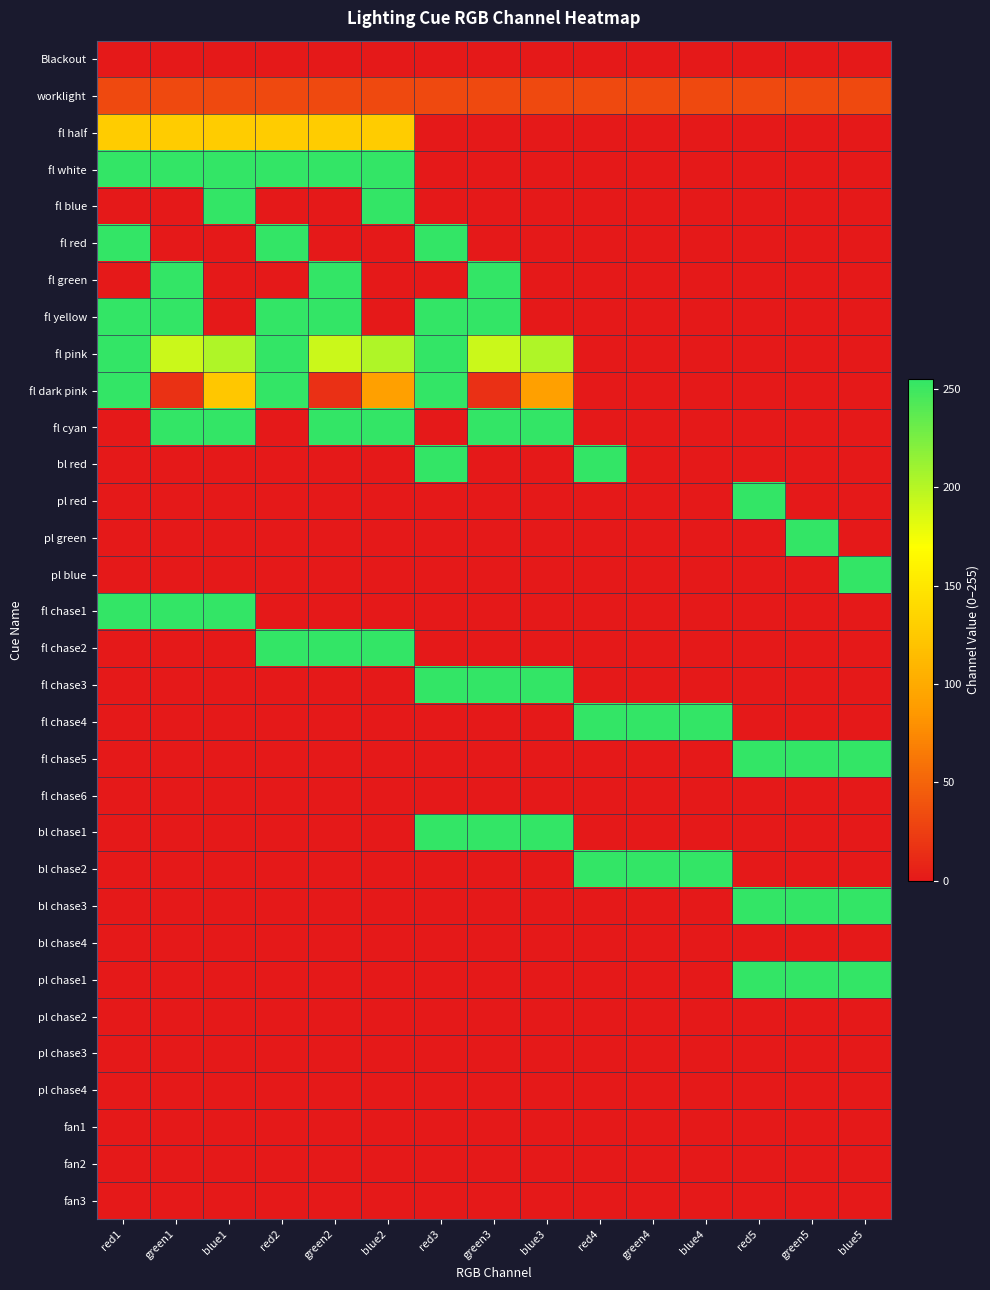

Reading left to right, extract all data points from this chart.

Blackout: red1=0	green1=0	blue1=0	red2=0	green2=0	blue2=0	red3=0	green3=0	blue3=0	red4=0	green4=0	blue4=0	red5=0	green5=0	blue5=0
worklight: red1=32	green1=32	blue1=32	red2=32	green2=32	blue2=32	red3=32	green3=32	blue3=32	red4=32	green4=32	blue4=32	red5=32	green5=32	blue5=32
fl half: red1=128	green1=128	blue1=128	red2=128	green2=128	blue2=128	red3=0	green3=0	blue3=0	red4=0	green4=0	blue4=0	red5=0	green5=0	blue5=0
fl white: red1=255	green1=255	blue1=255	red2=255	green2=255	blue2=255	red3=0	green3=0	blue3=0	red4=0	green4=0	blue4=0	red5=0	green5=0	blue5=0
fl blue: red1=0	green1=0	blue1=255	red2=0	green2=0	blue2=255	red3=0	green3=0	blue3=0	red4=0	green4=0	blue4=0	red5=0	green5=0	blue5=0
fl red: red1=255	green1=0	blue1=0	red2=255	green2=0	blue2=0	red3=255	green3=0	blue3=0	red4=0	green4=0	blue4=0	red5=0	green5=0	blue5=0
fl green: red1=0	green1=255	blue1=0	red2=0	green2=255	blue2=0	red3=0	green3=255	blue3=0	red4=0	green4=0	blue4=0	red5=0	green5=0	blue5=0
fl yellow: red1=255	green1=255	blue1=0	red2=255	green2=255	blue2=0	red3=255	green3=255	blue3=0	red4=0	green4=0	blue4=0	red5=0	green5=0	blue5=0
fl pink: red1=255	green1=192	blue1=203	red2=255	green2=192	blue2=203	red3=255	green3=192	blue3=203	red4=0	green4=0	blue4=0	red5=0	green5=0	blue5=0
fl dark pink: red1=255	green1=16	blue1=124	red2=255	green2=15	blue2=91	red3=255	green3=15	blue3=91	red4=0	green4=0	blue4=0	red5=0	green5=0	blue5=0
fl cyan: red1=0	green1=255	blue1=255	red2=0	green2=255	blue2=255	red3=0	green3=255	blue3=255	red4=0	green4=0	blue4=0	red5=0	green5=0	blue5=0
bl red: red1=0	green1=0	blue1=0	red2=0	green2=0	blue2=0	red3=255	green3=0	blue3=0	red4=255	green4=0	blue4=0	red5=0	green5=0	blue5=0
pl red: red1=0	green1=0	blue1=0	red2=0	green2=0	blue2=0	red3=0	green3=0	blue3=0	red4=0	green4=0	blue4=0	red5=255	green5=0	blue5=0
pl green: red1=0	green1=0	blue1=0	red2=0	green2=0	blue2=0	red3=0	green3=0	blue3=0	red4=0	green4=0	blue4=0	red5=0	green5=255	blue5=0
pl blue: red1=0	green1=0	blue1=0	red2=0	green2=0	blue2=0	red3=0	green3=0	blue3=0	red4=0	green4=0	blue4=0	red5=0	green5=0	blue5=255
fl chase1: red1=255	green1=255	blue1=255	red2=0	green2=0	blue2=0	red3=0	green3=0	blue3=0	red4=0	green4=0	blue4=0	red5=0	green5=0	blue5=0
fl chase2: red1=0	green1=0	blue1=0	red2=255	green2=255	blue2=255	red3=0	green3=0	blue3=0	red4=0	green4=0	blue4=0	red5=0	green5=0	blue5=0
fl chase3: red1=0	green1=0	blue1=0	red2=0	green2=0	blue2=0	red3=255	green3=255	blue3=255	red4=0	green4=0	blue4=0	red5=0	green5=0	blue5=0
fl chase4: red1=0	green1=0	blue1=0	red2=0	green2=0	blue2=0	red3=0	green3=0	blue3=0	red4=255	green4=255	blue4=255	red5=0	green5=0	blue5=0
fl chase5: red1=0	green1=0	blue1=0	red2=0	green2=0	blue2=0	red3=0	green3=0	blue3=0	red4=0	green4=0	blue4=0	red5=255	green5=255	blue5=255
fl chase6: red1=0	green1=0	blue1=0	red2=0	green2=0	blue2=0	red3=0	green3=0	blue3=0	red4=0	green4=0	blue4=0	red5=0	green5=0	blue5=0
bl chase1: red1=0	green1=0	blue1=0	red2=0	green2=0	blue2=0	red3=255	green3=255	blue3=255	red4=0	green4=0	blue4=0	red5=0	green5=0	blue5=0
bl chase2: red1=0	green1=0	blue1=0	red2=0	green2=0	blue2=0	red3=0	green3=0	blue3=0	red4=255	green4=255	blue4=255	red5=0	green5=0	blue5=0
bl chase3: red1=0	green1=0	blue1=0	red2=0	green2=0	blue2=0	red3=0	green3=0	blue3=0	red4=0	green4=0	blue4=0	red5=255	green5=255	blue5=255
bl chase4: red1=0	green1=0	blue1=0	red2=0	green2=0	blue2=0	red3=0	green3=0	blue3=0	red4=0	green4=0	blue4=0	red5=0	green5=0	blue5=0
pl chase1: red1=0	green1=0	blue1=0	red2=0	green2=0	blue2=0	red3=0	green3=0	blue3=0	red4=0	green4=0	blue4=0	red5=255	green5=255	blue5=255
pl chase2: red1=0	green1=0	blue1=0	red2=0	green2=0	blue2=0	red3=0	green3=0	blue3=0	red4=0	green4=0	blue4=0	red5=0	green5=0	blue5=0
pl chase3: red1=0	green1=0	blue1=0	red2=0	green2=0	blue2=0	red3=0	green3=0	blue3=0	red4=0	green4=0	blue4=0	red5=0	green5=0	blue5=0
pl chase4: red1=0	green1=0	blue1=0	red2=0	green2=0	blue2=0	red3=0	green3=0	blue3=0	red4=0	green4=0	blue4=0	red5=0	green5=0	blue5=0
fan1: red1=0	green1=0	blue1=0	red2=0	green2=0	blue2=0	red3=0	green3=0	blue3=0	red4=0	green4=0	blue4=0	red5=0	green5=0	blue5=0
fan2: red1=0	green1=0	blue1=0	red2=0	green2=0	blue2=0	red3=0	green3=0	blue3=0	red4=0	green4=0	blue4=0	red5=0	green5=0	blue5=0
fan3: red1=0	green1=0	blue1=0	red2=0	green2=0	blue2=0	red3=0	green3=0	blue3=0	red4=0	green4=0	blue4=0	red5=0	green5=0	blue5=0